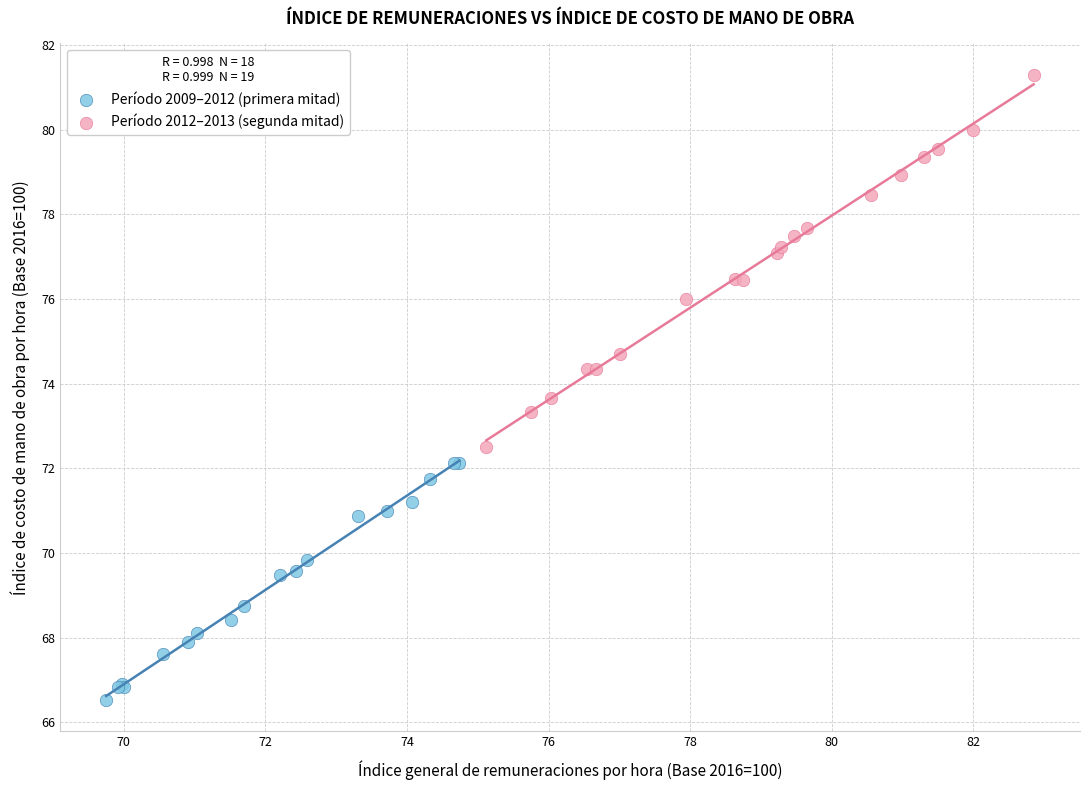

Which series reaches the minimum Y coordinate?

Período 2009–2012 (primera mitad)